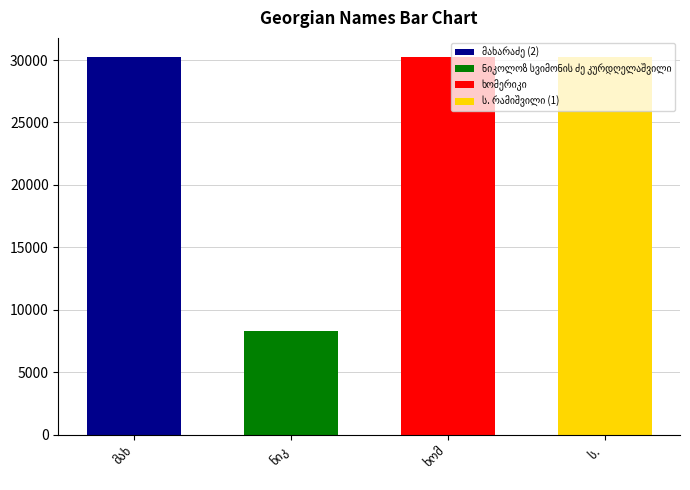

True or false: the data shows 9316 at ს. რამიშვილი (1).

False